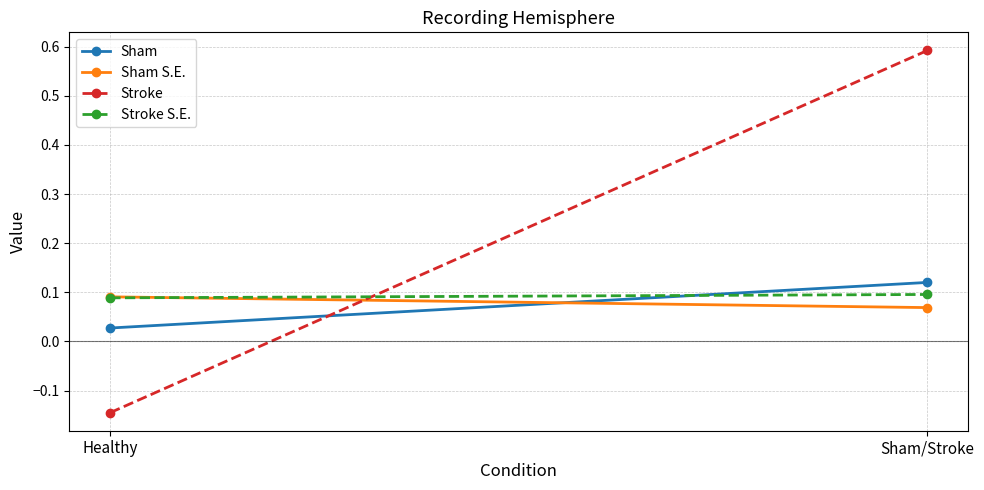

Reading left to right, list all the values displayed in this chart.

Sham: Healthy=0.0	Sham/Stroke=0.1
Sham S.E.: Healthy=0.1	Sham/Stroke=0.1
Stroke: Healthy=-0.1	Sham/Stroke=0.6
Stroke S.E.: Healthy=0.1	Sham/Stroke=0.1